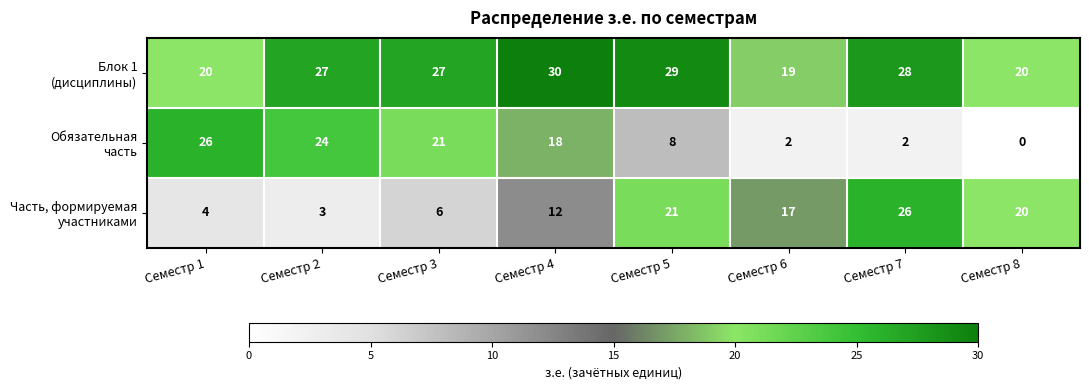

What is the total value across all series at Семестр 5?

58